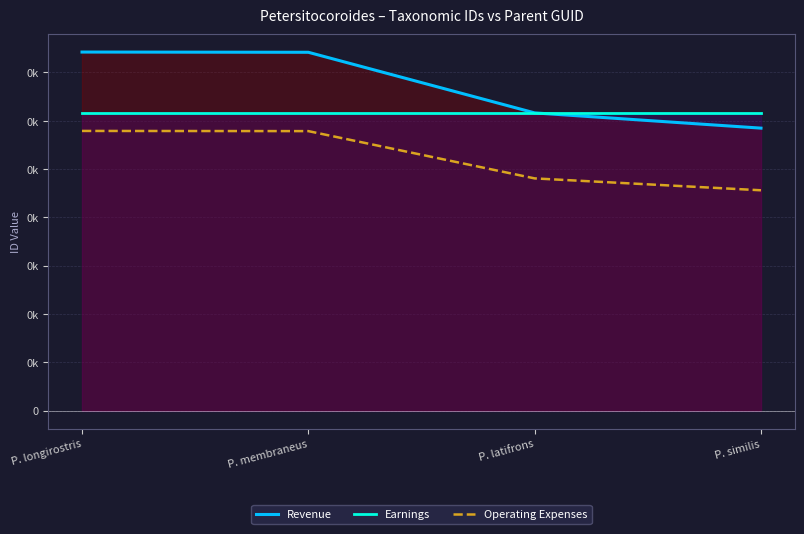

What is the difference between the second highest and minimum values in the Operating Expenses series?

30.6